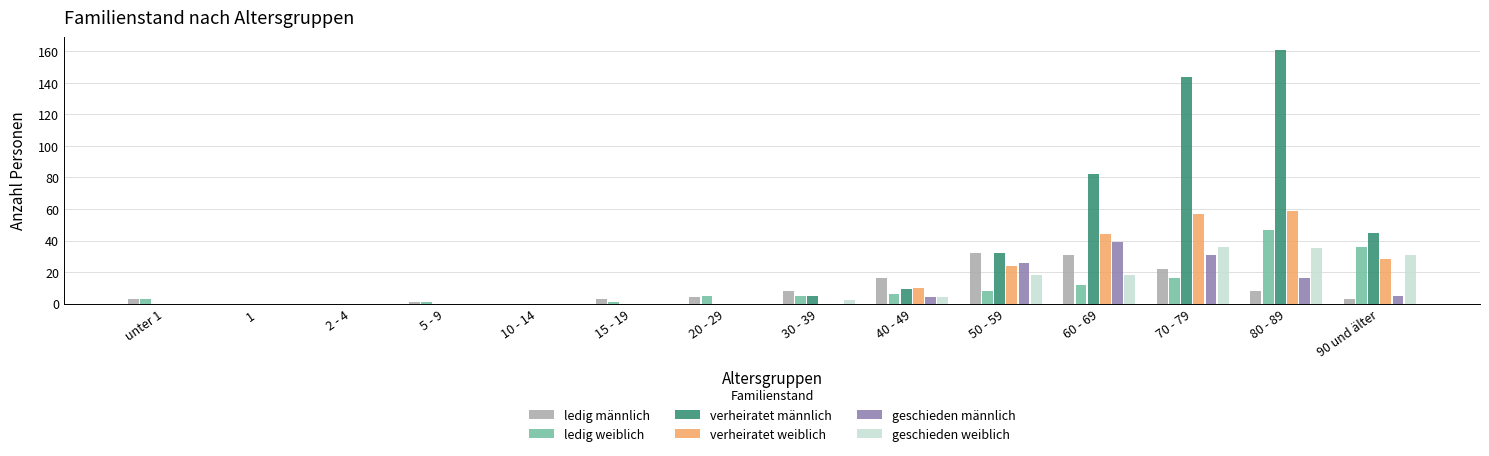

True or false: verheiratet männlich has a value of 82 at 60 - 69.

True